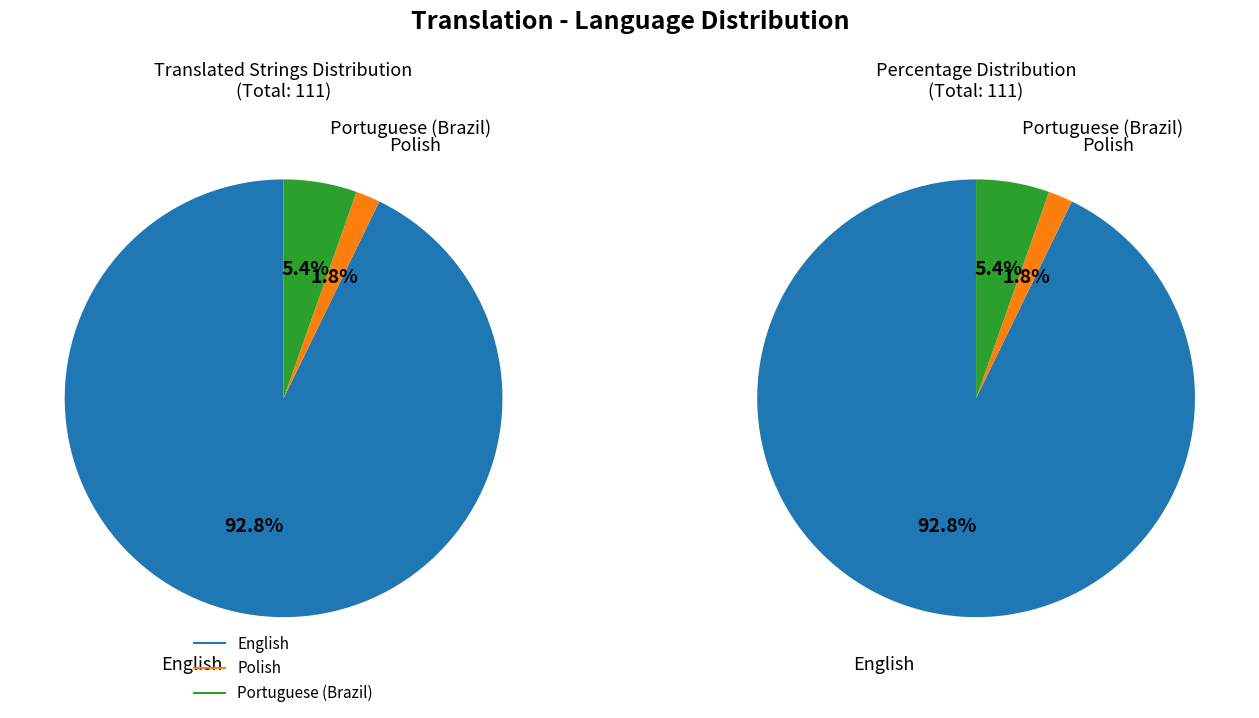

What percentage do English and Portuguese (Brazil) together represent?

98.2%